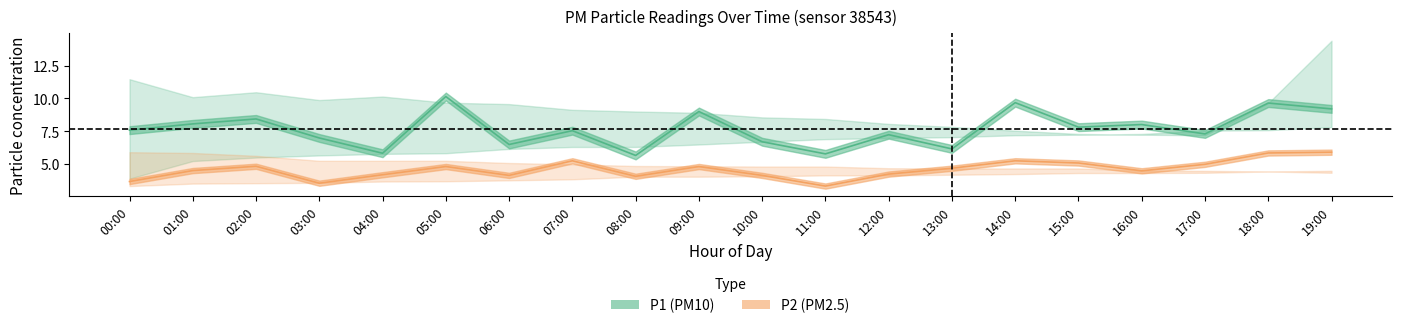

Rank the categories by P1_upper value from lowest to highest.

17:00, 16:00, 15:00, 14:00, 13:00, 12:00, 11:00, 10:00, 09:00, 08:00, 07:00, 06:00, 18:00, 05:00, 03:00, 01:00, 04:00, 02:00, 00:00, 19:00